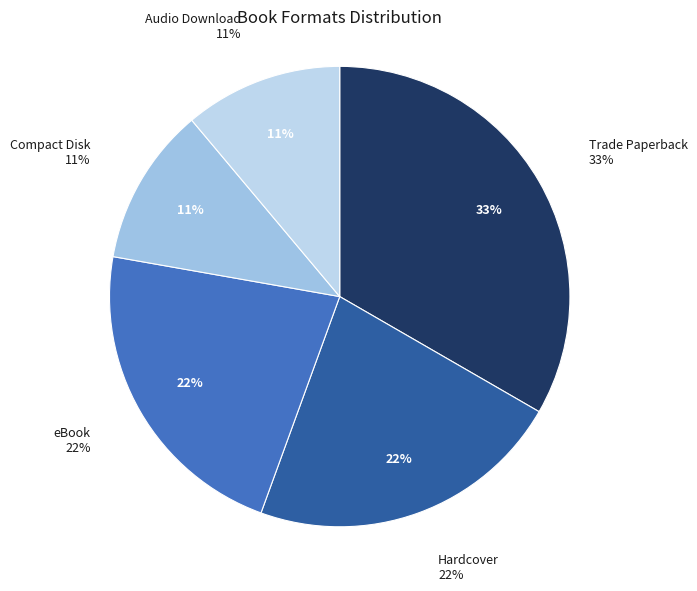

To the nearest percent, what is the average slice percentage?

20%